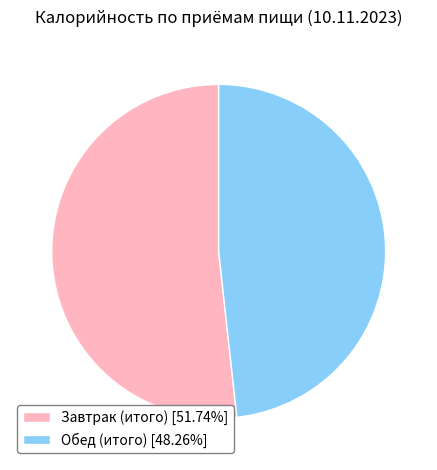

Rank the categories by value from highest to lowest.

Завтрак (итого), Обед (итого)